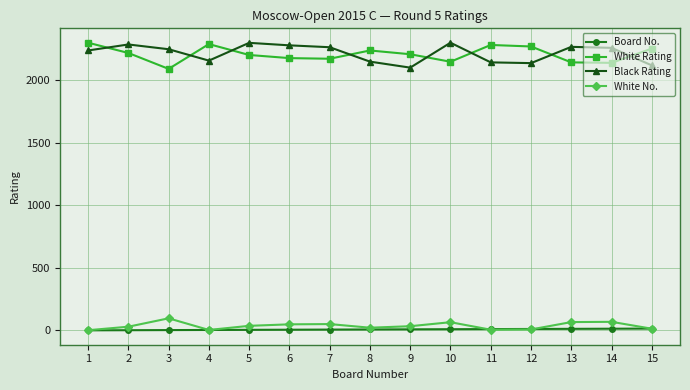

What are all the series names shown in the legend?

Board No., White Rating, Black Rating, White No.